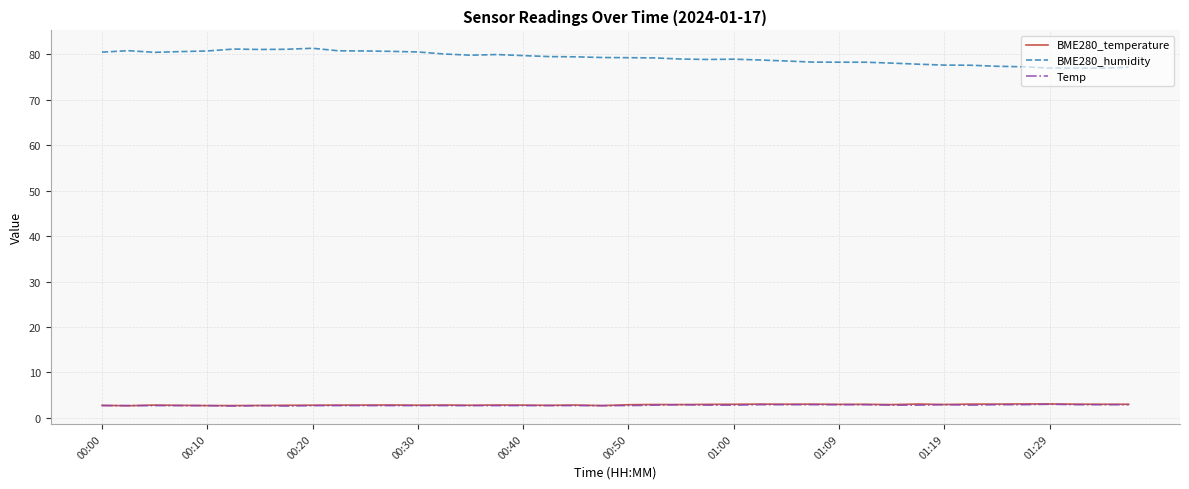

What is the maximum value shown in the chart?

81.3